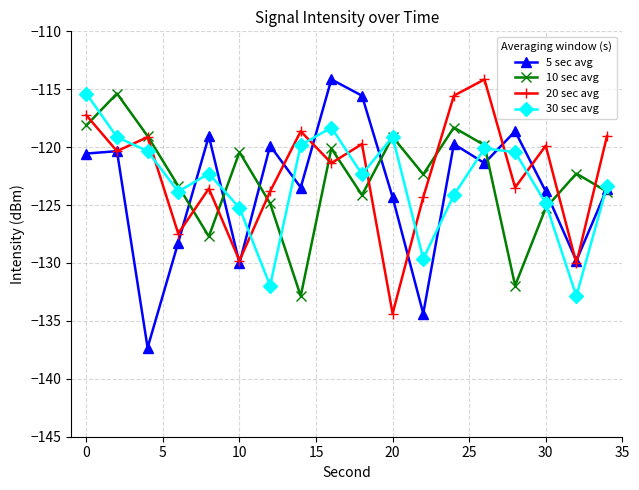

In 10 sec avg, how many points are lower than both neighbors (excluding endpoints)?

5